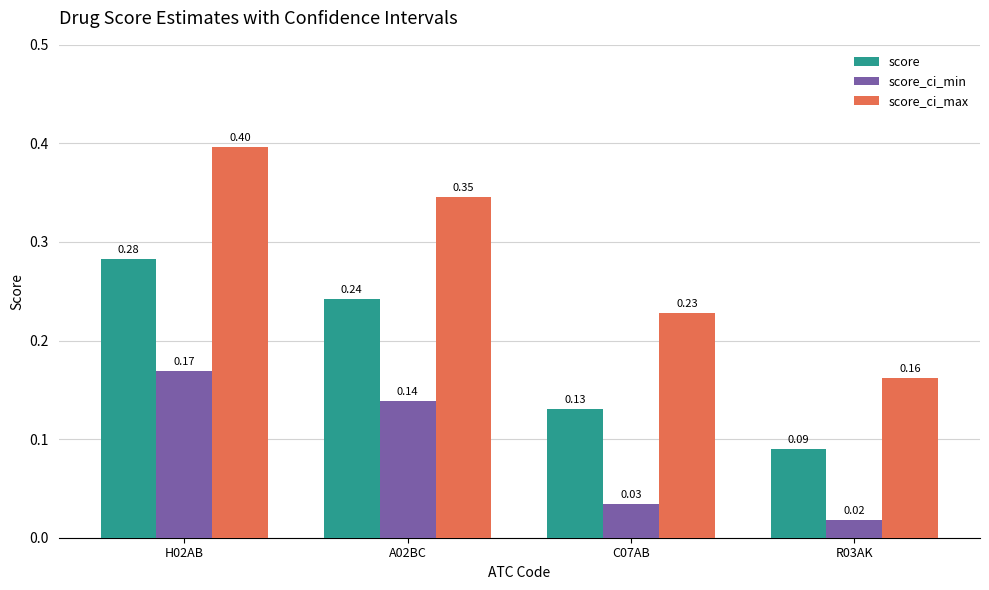

At which category is the sum across all series the highest?

H02AB